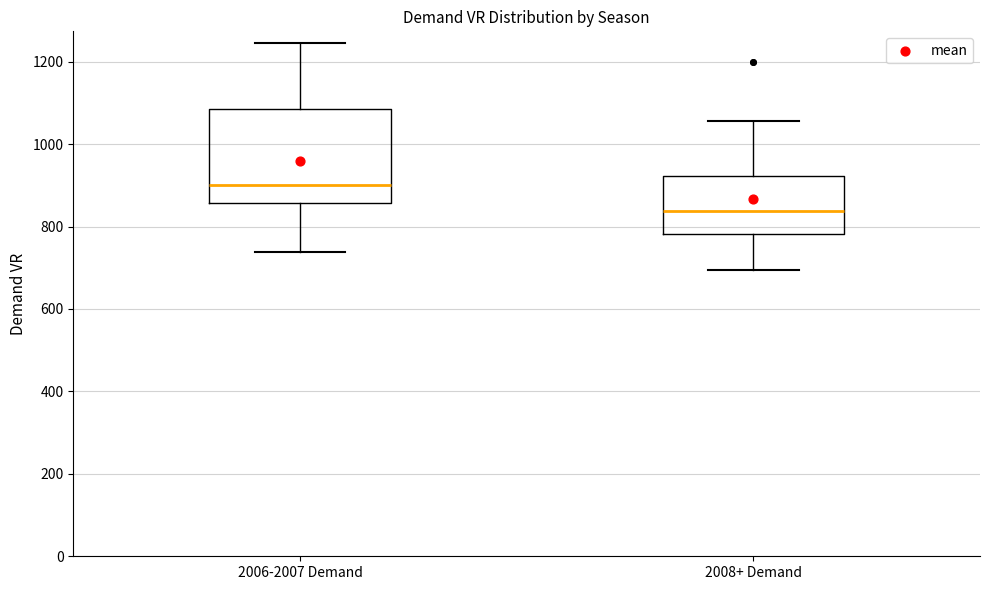

Where is the upper edge of the box for 2008+ Demand on the y-axis? The values are not printed on the chart, so give them approximately, as read against the axis.

920